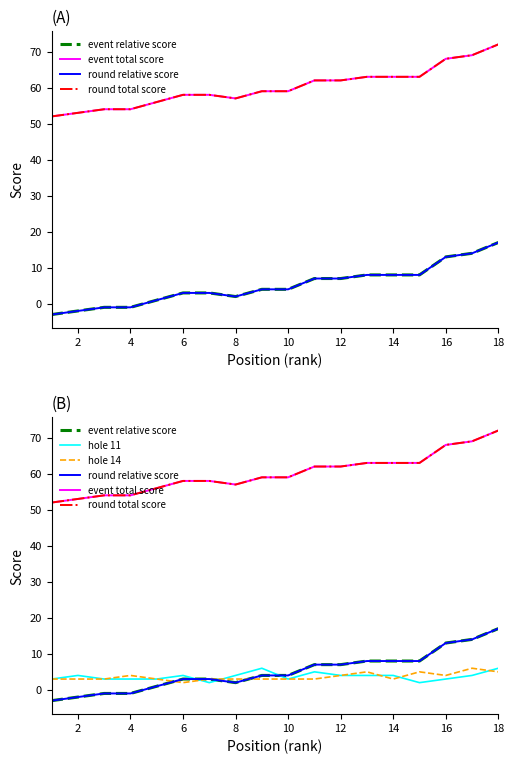

Is the value of event total score at 17 greater than the value of event relative score at 14?

Yes